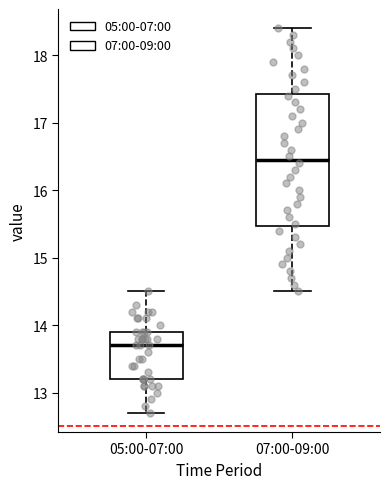

Reading left to right, transcribe this box plot: for each box, give where its median line is, the range the box spans, and where its two whiskers end, as read against the y-axis. The values are not printed on the chart, so give them approximately, as read against the axis.

05:00-07:00: median 13.7, box 13.2 to 13.9, whiskers 12.7 to 14.5
07:00-09:00: median 16.5, box 15.5 to 17.4, whiskers 14.5 to 18.4